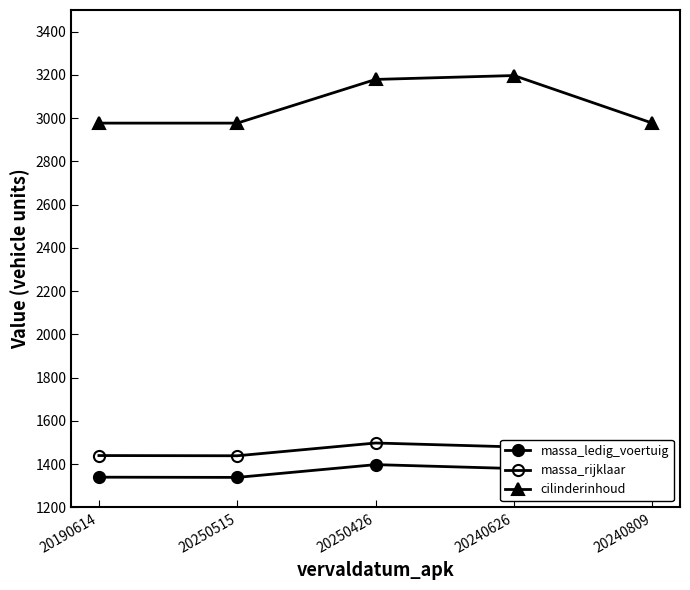

True or false: cilinderinhoud has more than 0 points higher than both neighbors.

True